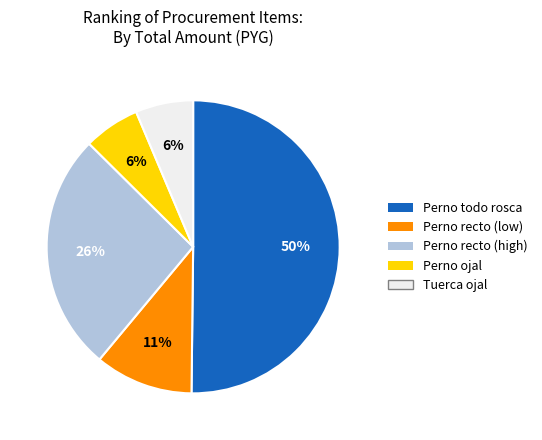

To the nearest percent, what is the difference between the largest and smallest slice percentages?

44%